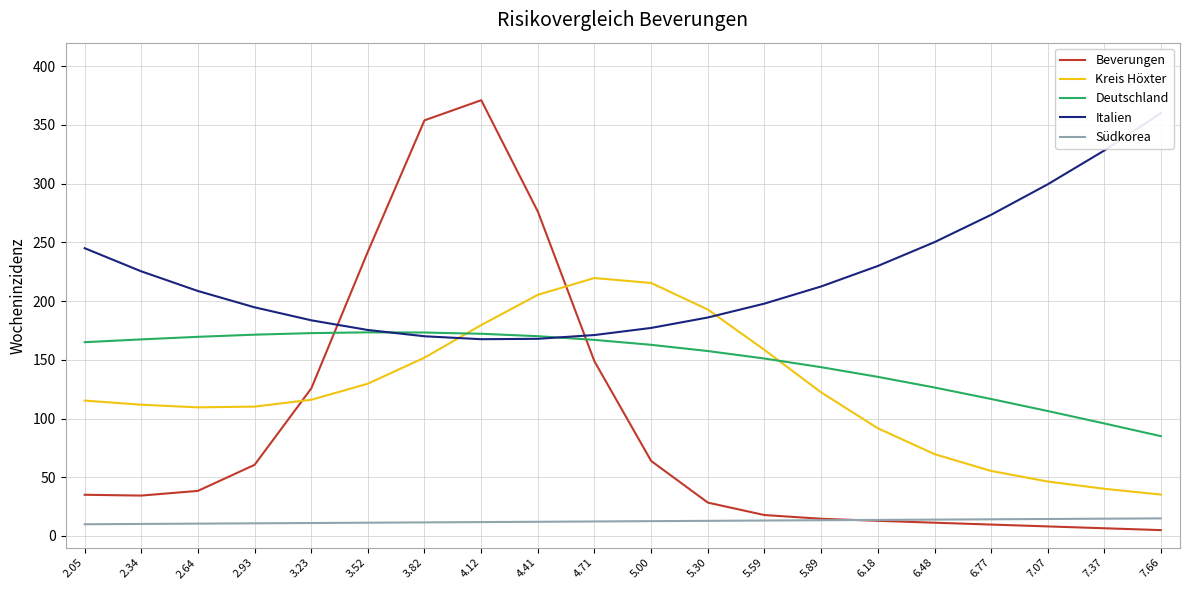

What is the label of the 10th point from the left?

4.71